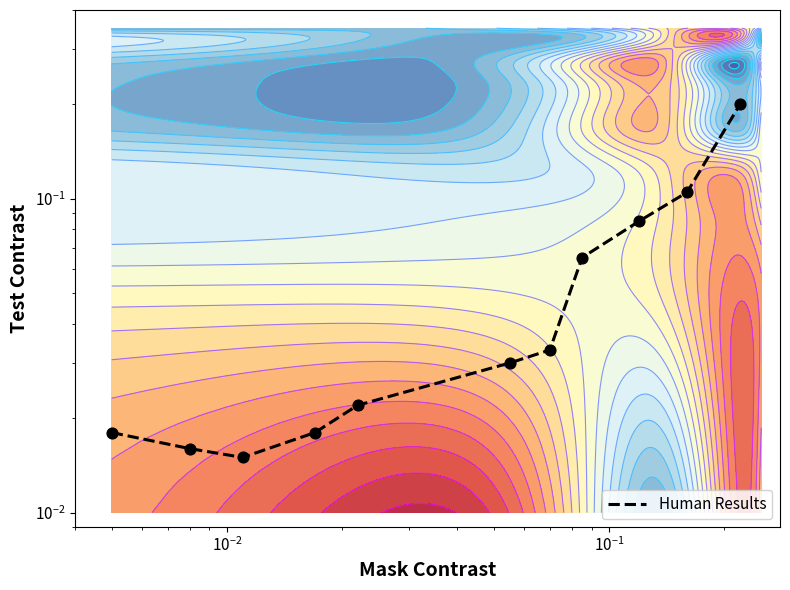

Reading left to right, what are all the values shown in this chart?

0.0	0.0	0.0	0.0	0.0	0.0	0.0	0.1	0.1	0.1	0.2